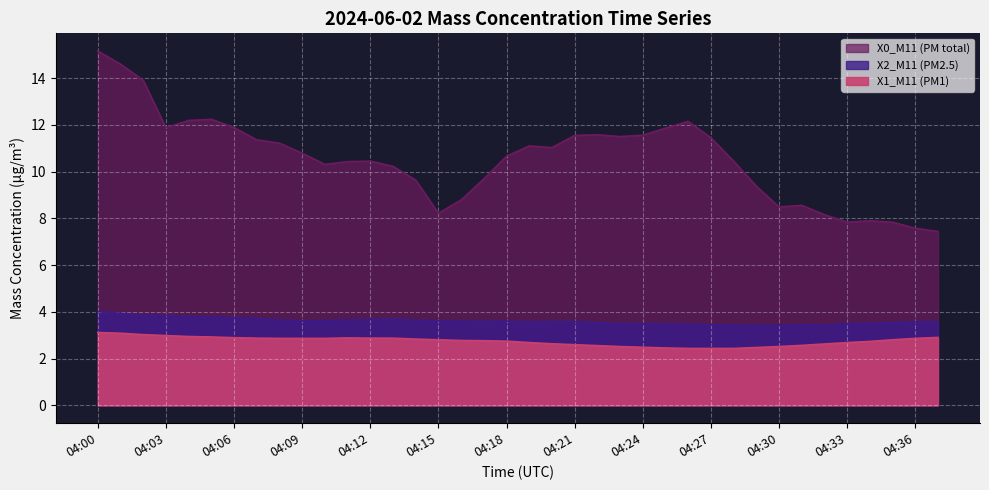

List the series in order of their peak value, highest first.

X0_M11 (PM total), X2_M11 (PM2.5), X1_M11 (PM1)